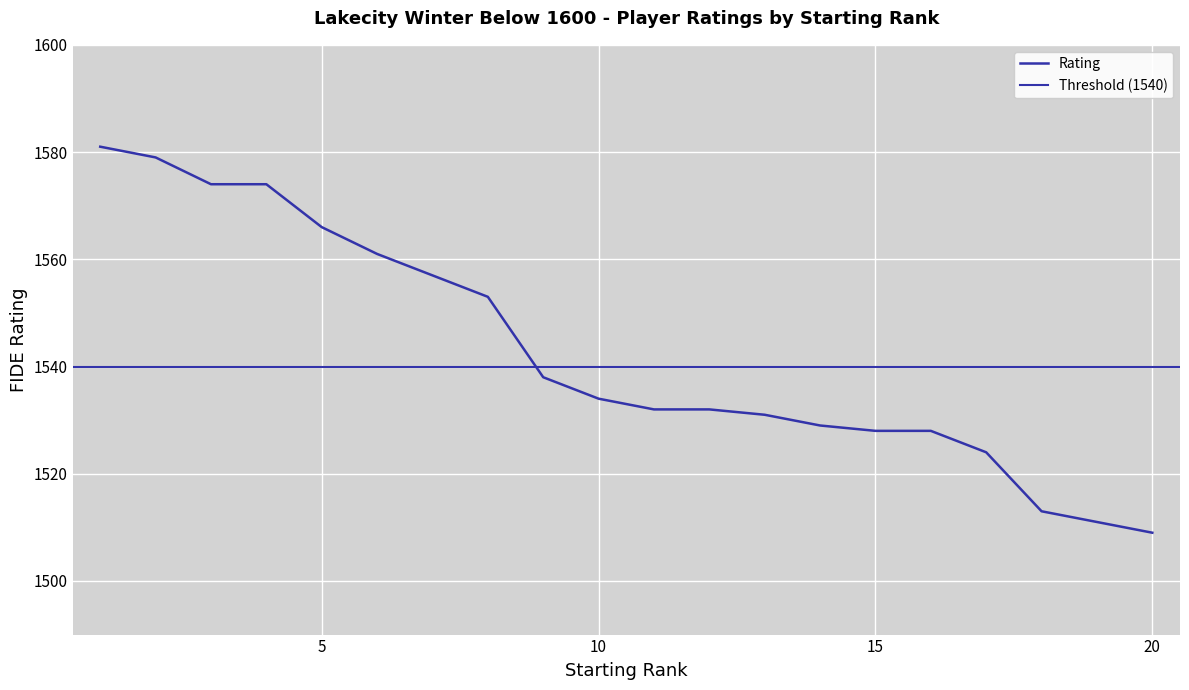

Between 11 and 10, which is larger?

10